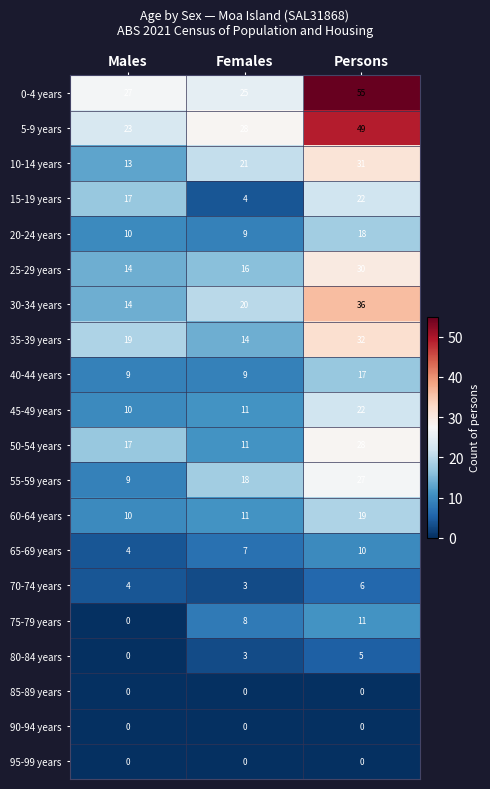

True or false: 85-89 years has a value of 0 at Males.

True